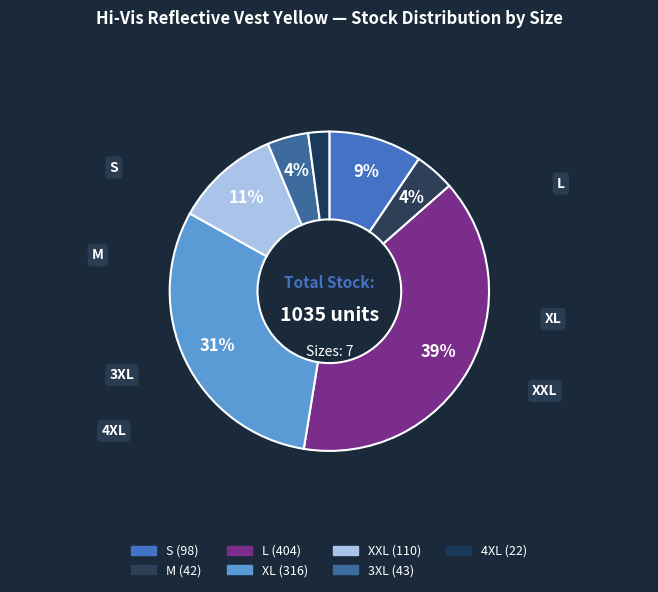

How many slices are in this pie chart?

7